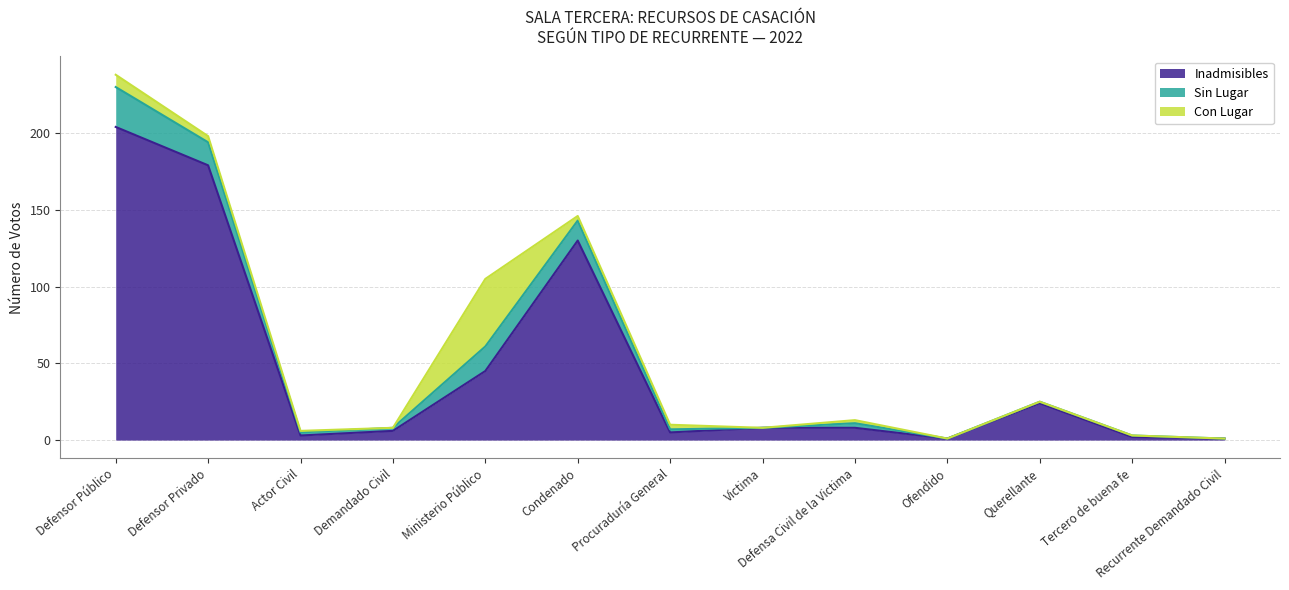

Does the chart have visible grid lines?

Yes